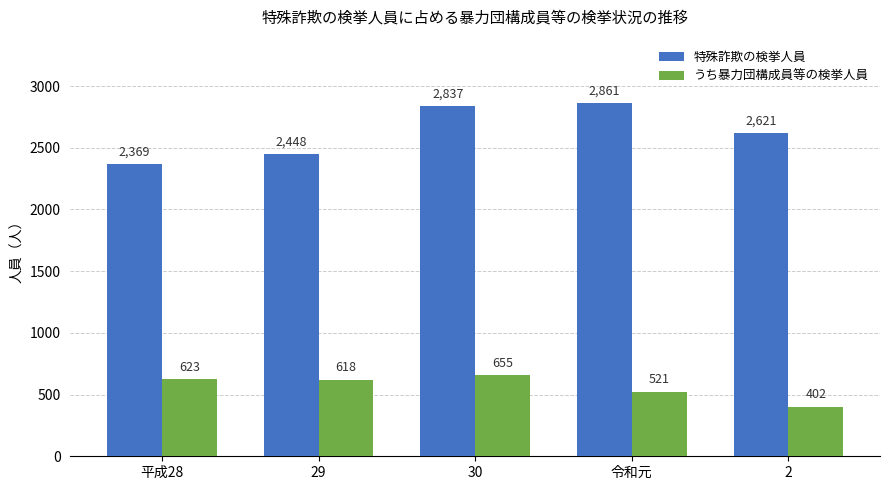

Which category has the lowest value in the うち暴力団構成員等の検挙人員 series?

2